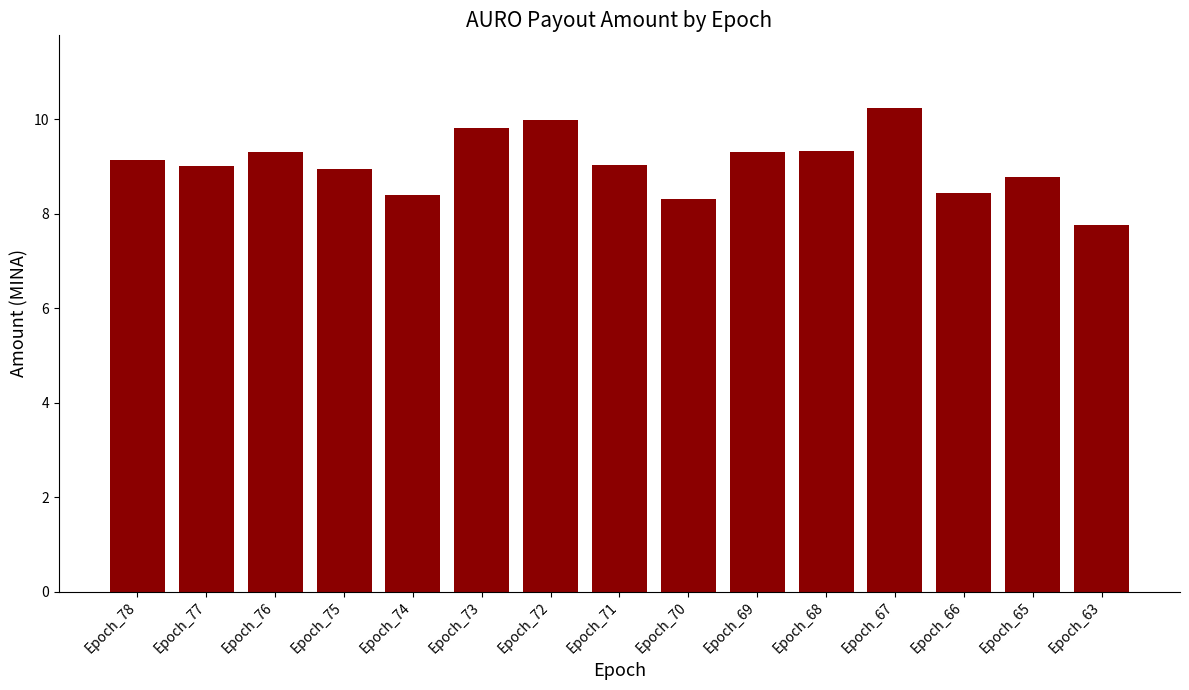

Reading left to right, list all the values displayed in this chart.

9.1	9.0	9.3	9.0	8.4	9.8	10.0	9.0	8.3	9.3	9.3	10.2	8.4	8.8	7.8